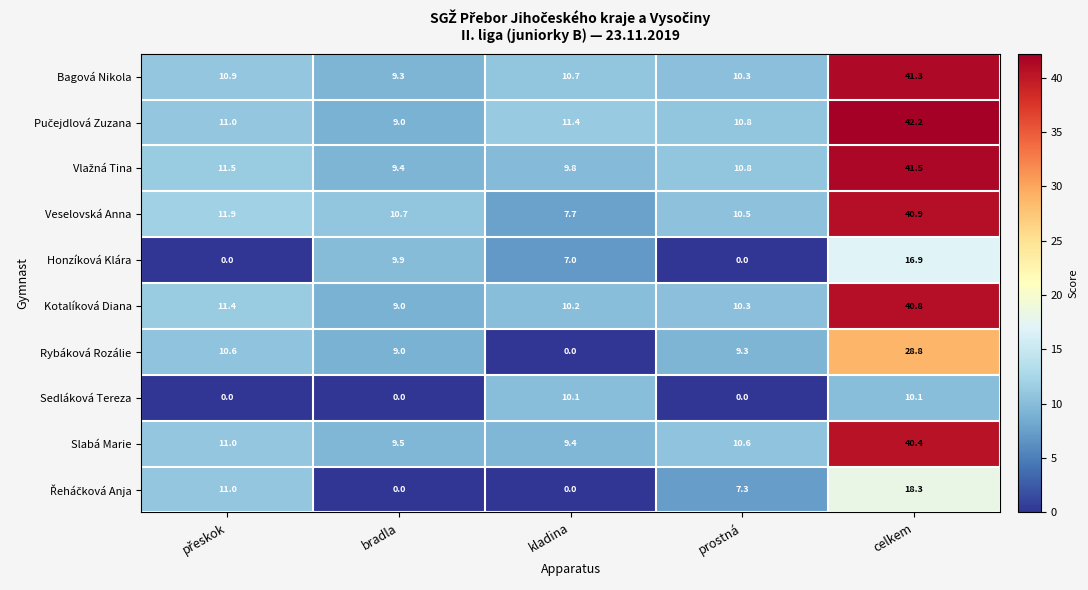

The value of Bagová Nikola at prostná is 15.6. True or false?

False